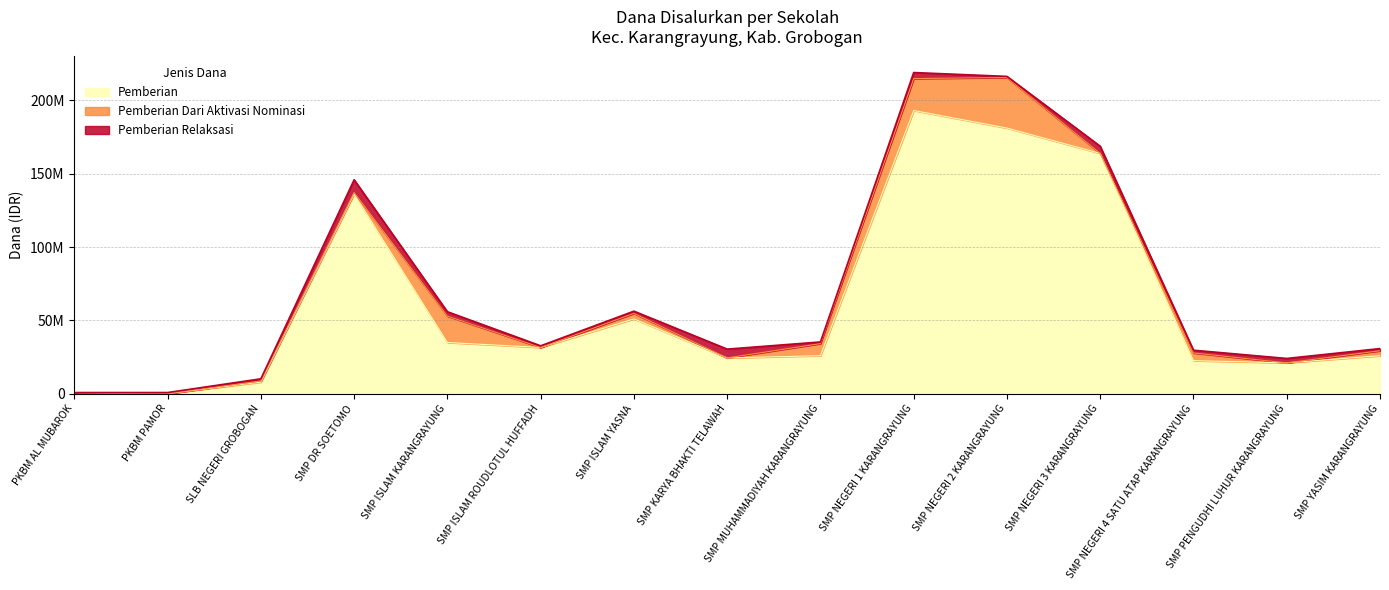

What are all the series names shown in the legend?

Pemberian, Pemberian Dari Aktivasi Nominasi, Pemberian Relaksasi